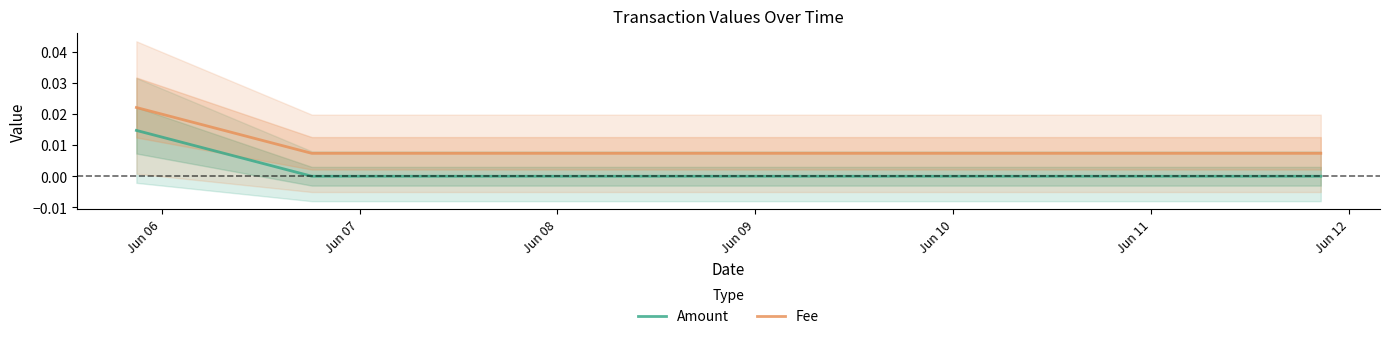

Which series has the widest spread of values?

Fee